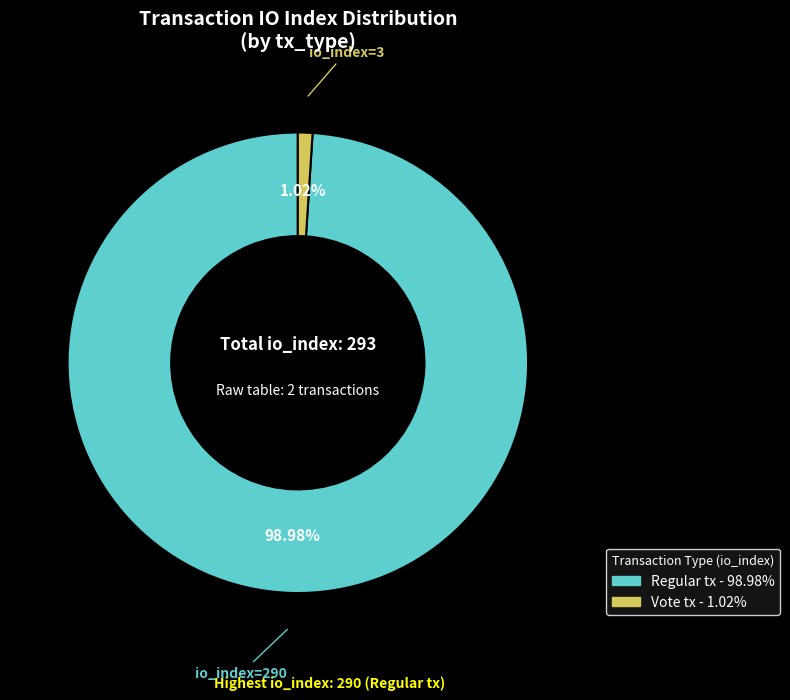

Does any single category account for the majority?

Yes